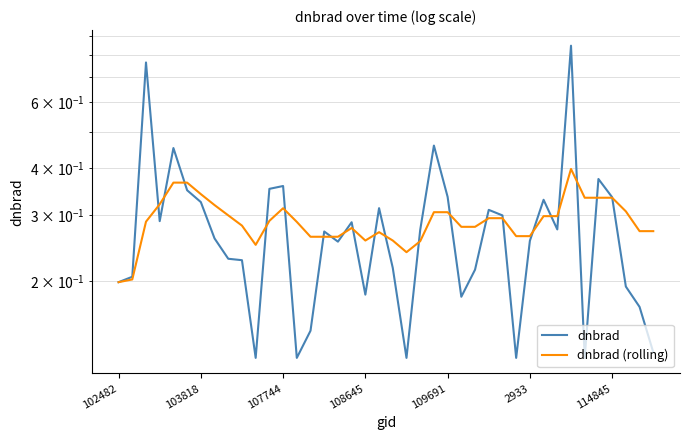

Reading right to left, extract all data points from this chart.

dnbrad: 0.1	0.2	0.2	0.3	0.4	0.1	0.8	0.3	0.3	0.3	0.1	0.3	0.3	0.2	0.2	0.3	0.5	0.3	0.1	0.2	0.3	0.2	0.3	0.3	0.3	0.1	0.1	0.4	0.4	0.1	0.2	0.2	0.3	0.3	0.3	0.5	0.3	0.8	0.2	0.2
dnbrad (rolling): 0.3	0.3	0.3	0.3	0.3	0.3	0.4	0.3	0.3	0.3	0.3	0.3	0.3	0.3	0.3	0.3	0.3	0.3	0.2	0.3	0.3	0.3	0.3	0.3	0.3	0.3	0.3	0.3	0.3	0.2	0.3	0.3	0.3	0.3	0.4	0.4	0.3	0.3	0.2	0.2